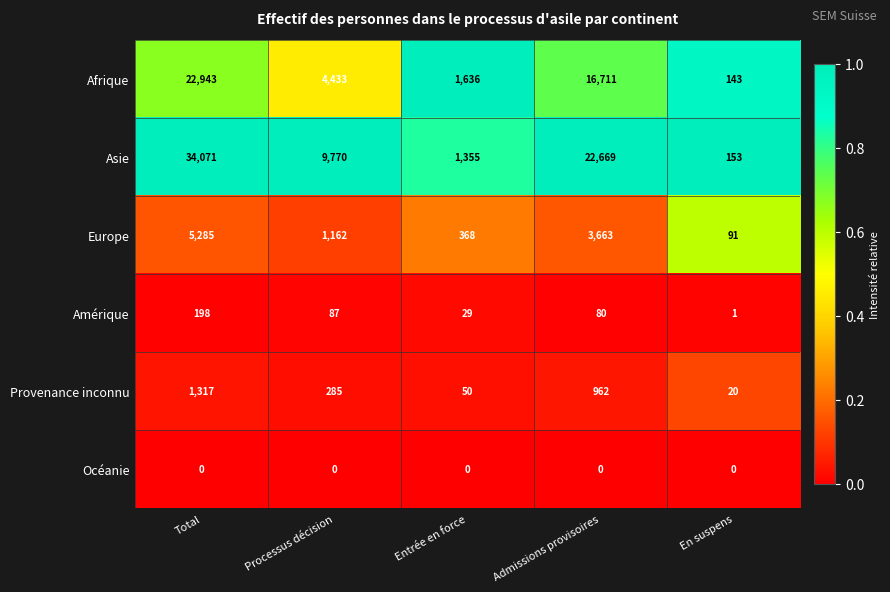

Rank the series by their maximum value, from lowest to highest.

Océanie, Amérique, Provenance inconnu, Europe, Afrique, Asie